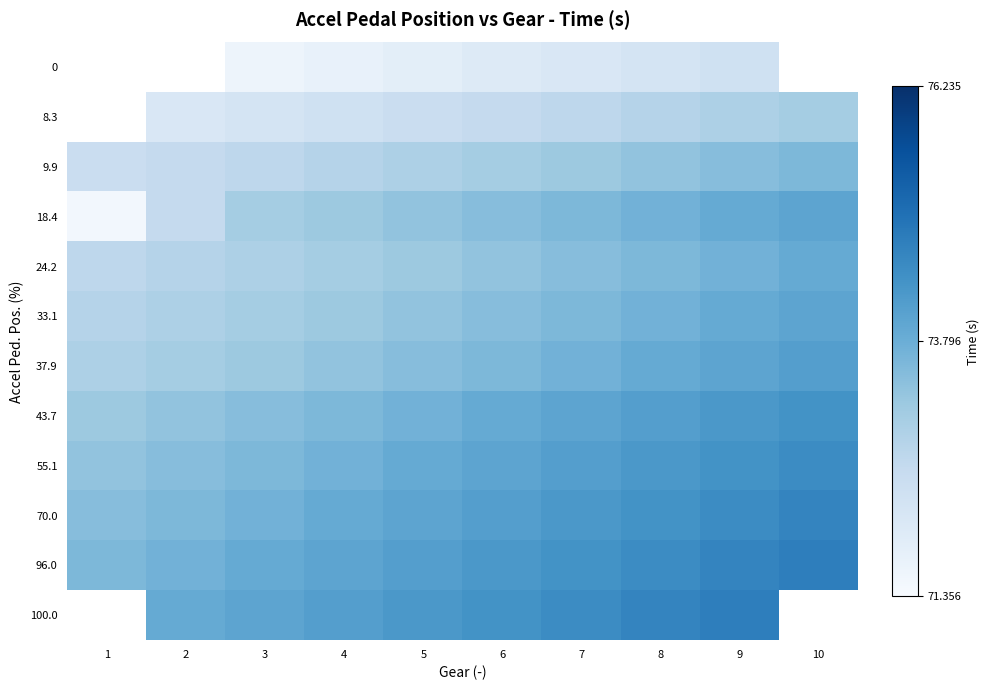

Which series has the largest total across all categories?

96.0